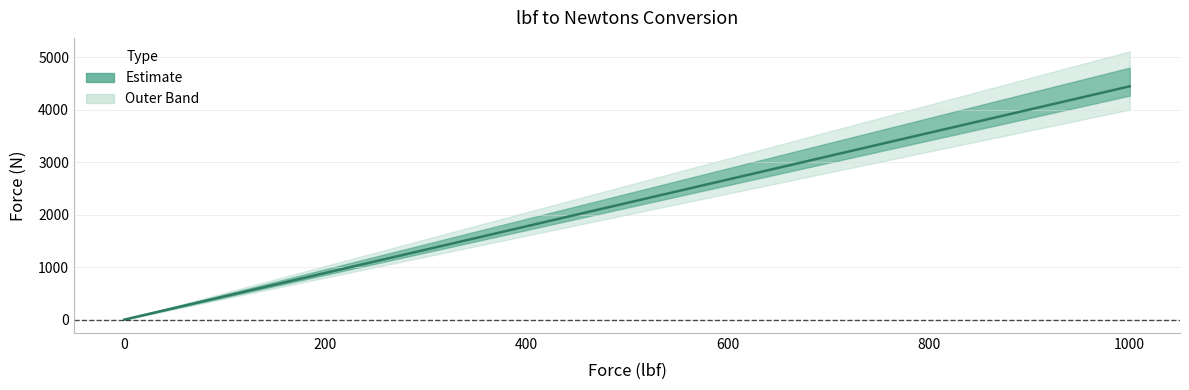

What is the change in value from 500 to 900?

+1779.3